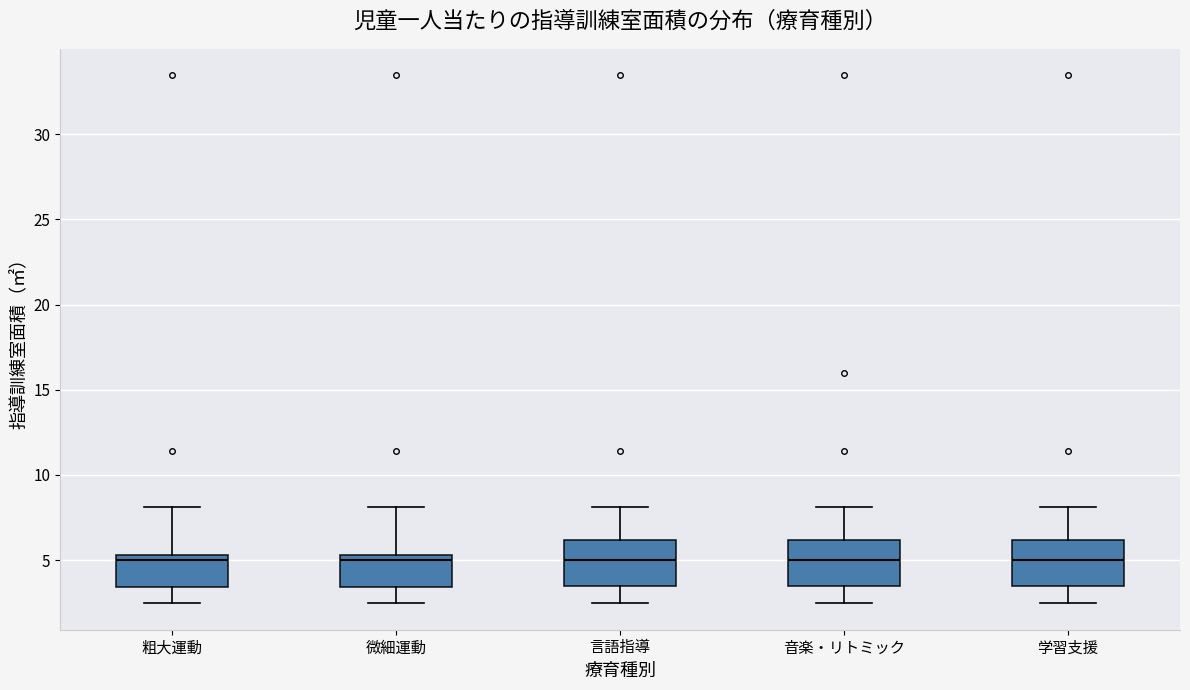

Reading left to right, read every box against the y-axis: the position of its median line, the range the box covers, and the ends of its whiskers. The values are not printed on the chart, so give them approximately, as read against the axis.

粗大運動: median 5.0, box 3.5 to 5.5, whiskers 2.5 to 8.0
微細運動: median 5.0, box 3.5 to 5.5, whiskers 2.5 to 8.0
言語指導: median 5.0, box 3.5 to 6.0, whiskers 2.5 to 8.0
音楽・リトミック: median 5.0, box 3.5 to 6.0, whiskers 2.5 to 8.0
学習支援: median 5.0, box 3.5 to 6.0, whiskers 2.5 to 8.0